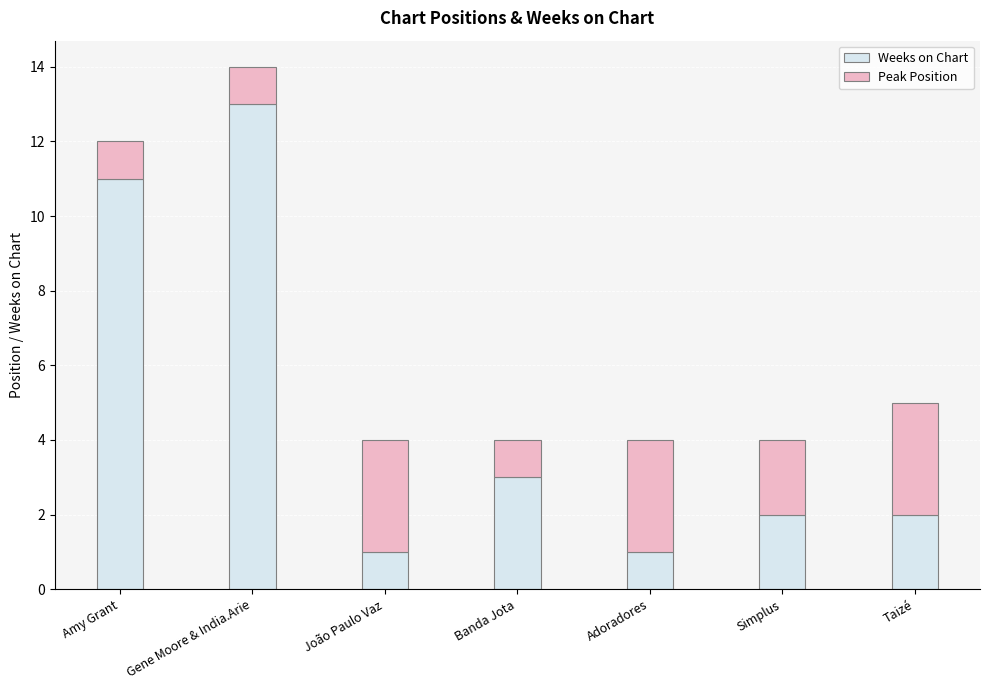

How many bars are there in total?

7